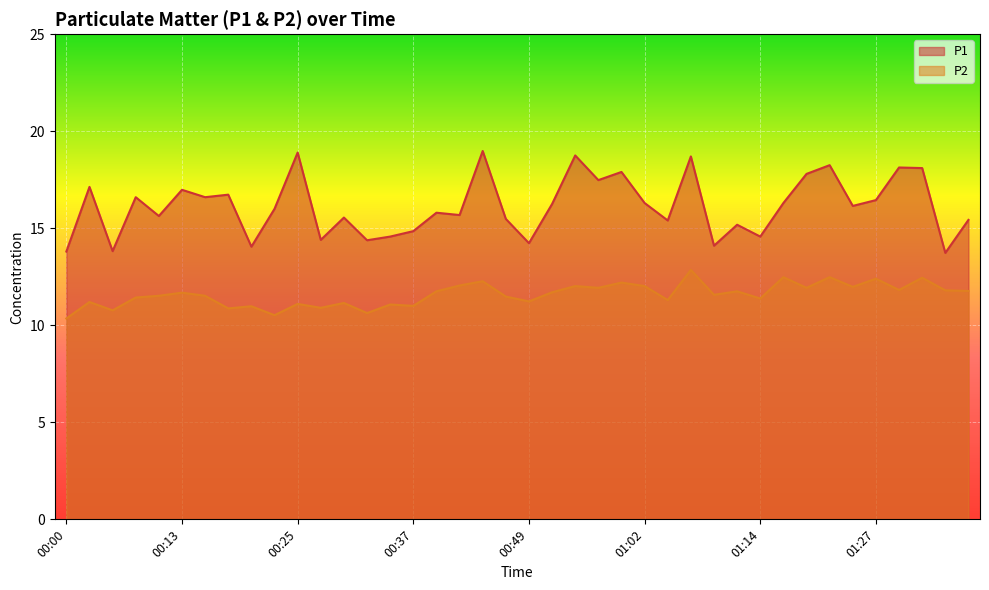

How many data points in P2 are less than 11?

7